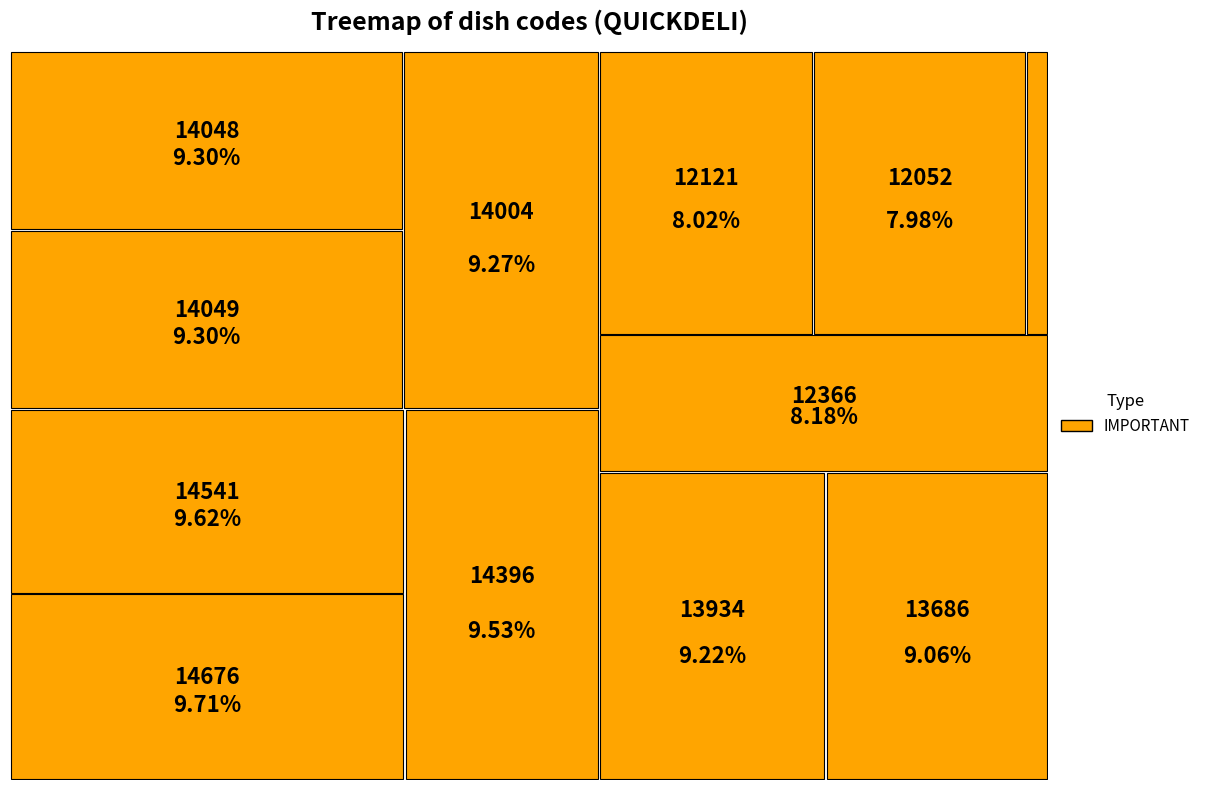

Rank the categories by value from lowest to highest.

1233, 12052, 12121, 12366, 13686, 13934, 14004, 14048, 14049, 14396, 14541, 14676